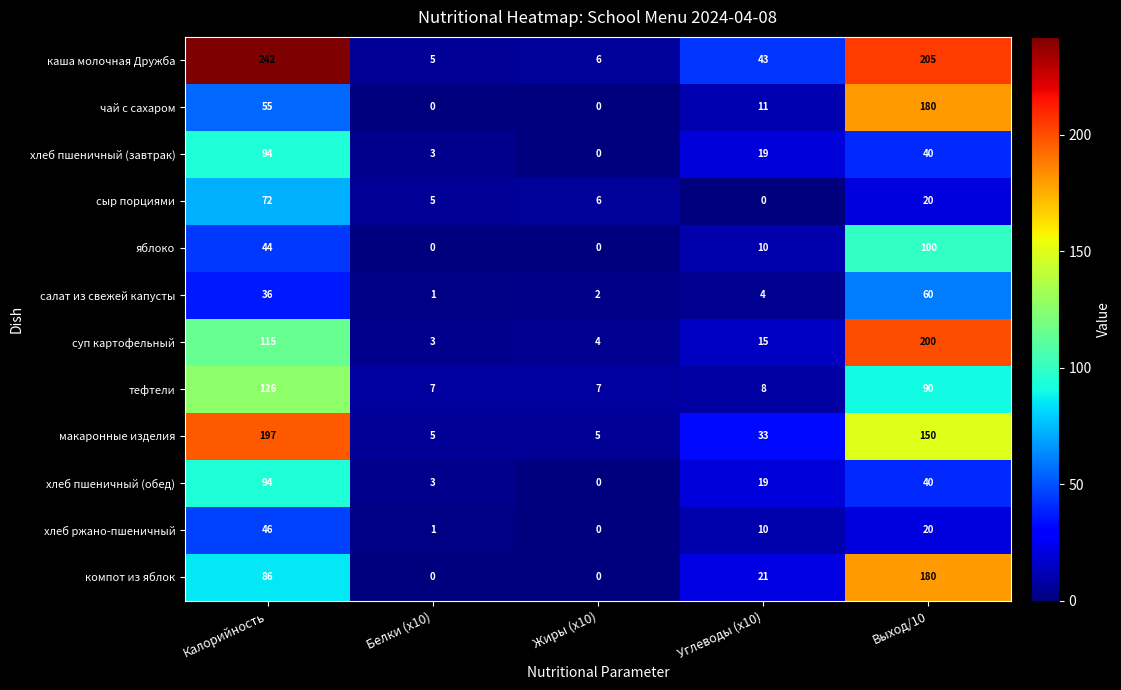

Which series has the largest range (max minus min)?

каша молочная Дружба